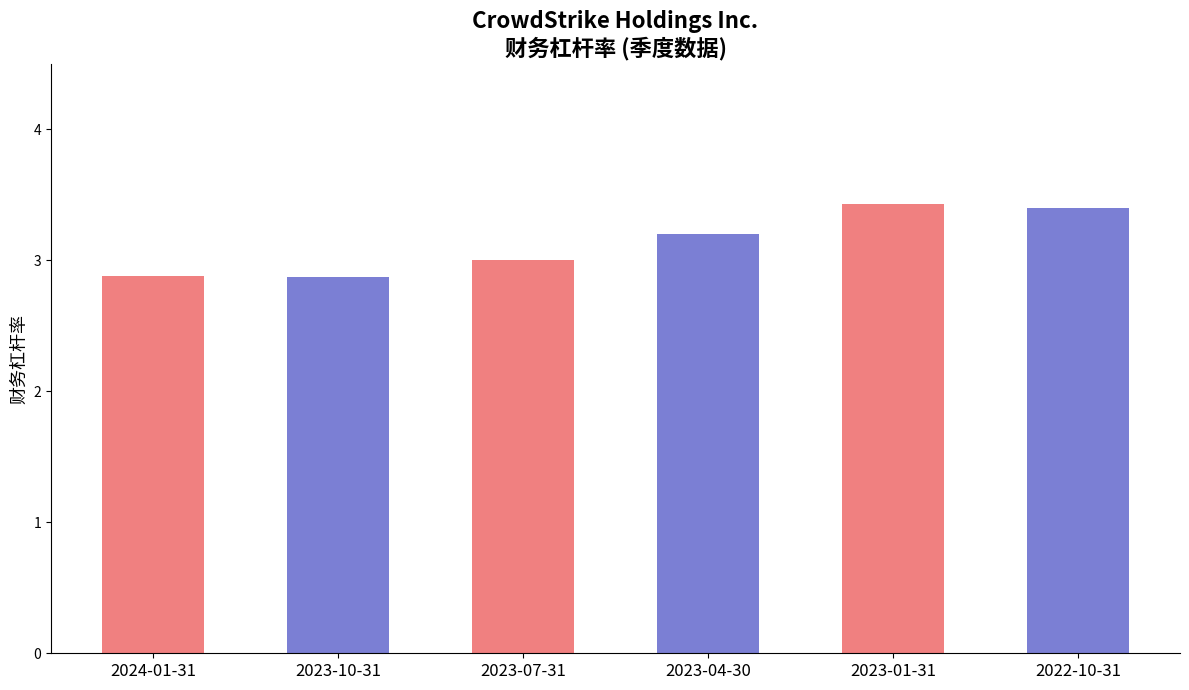

At which category does the chart reach its peak across all series?

2023-01-31